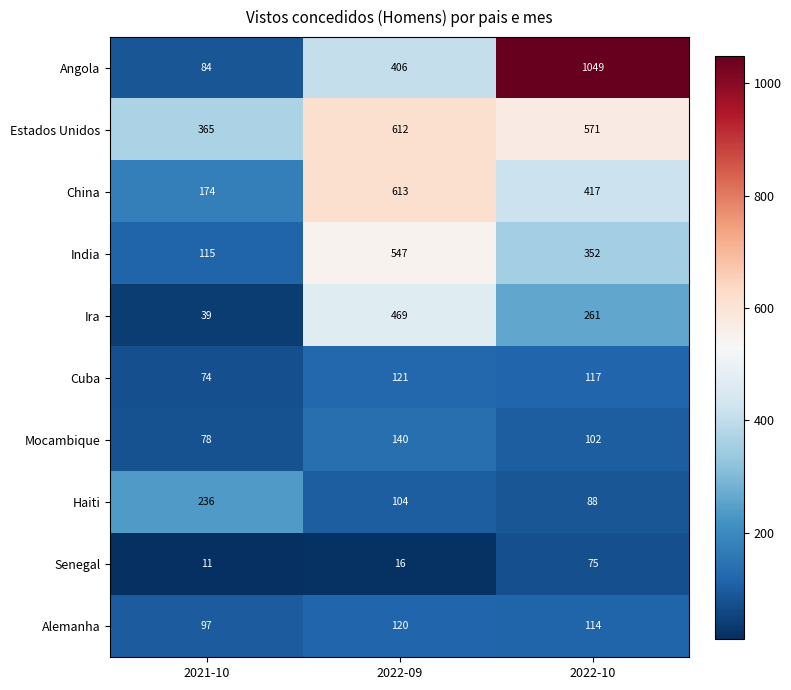

Reading left to right, what are all the values shown in this chart?

Angola: 84	406	1049
Estados Unidos: 365	612	571
China: 174	613	417
India: 115	547	352
Ira: 39	469	261
Cuba: 74	121	117
Mocambique: 78	140	102
Haiti: 236	104	88
Senegal: 11	16	75
Alemanha: 97	120	114